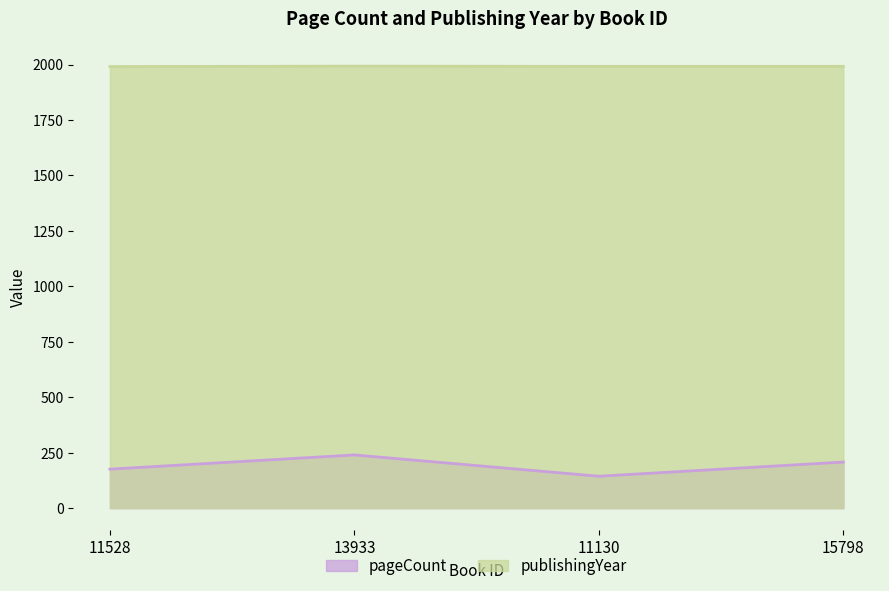

True or false: pageCount and publishingYear intersect in this chart.

False